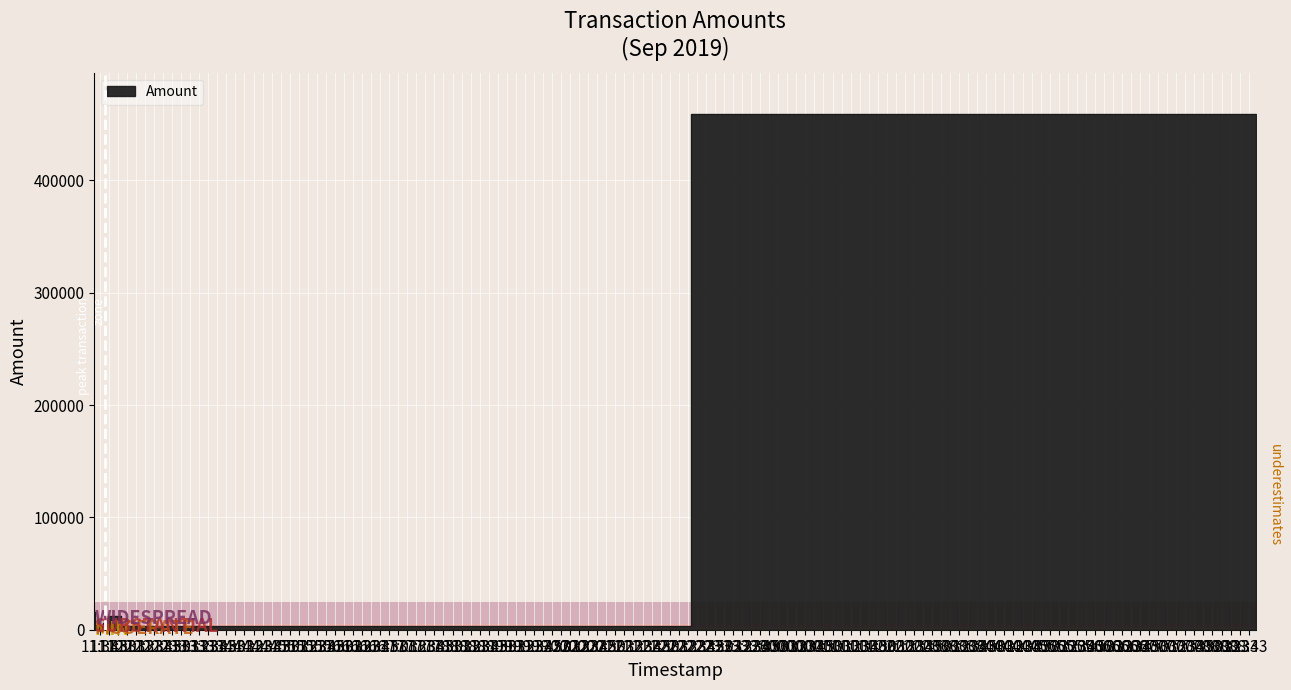

Is this an area chart (filled region under the line)?

No